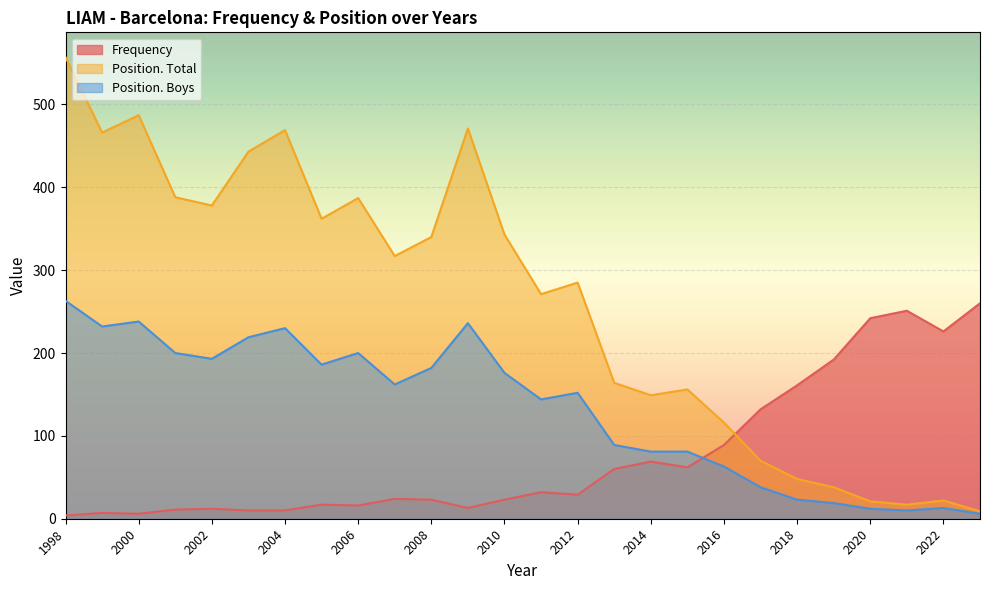

What is the total value across all series at 2019?

249